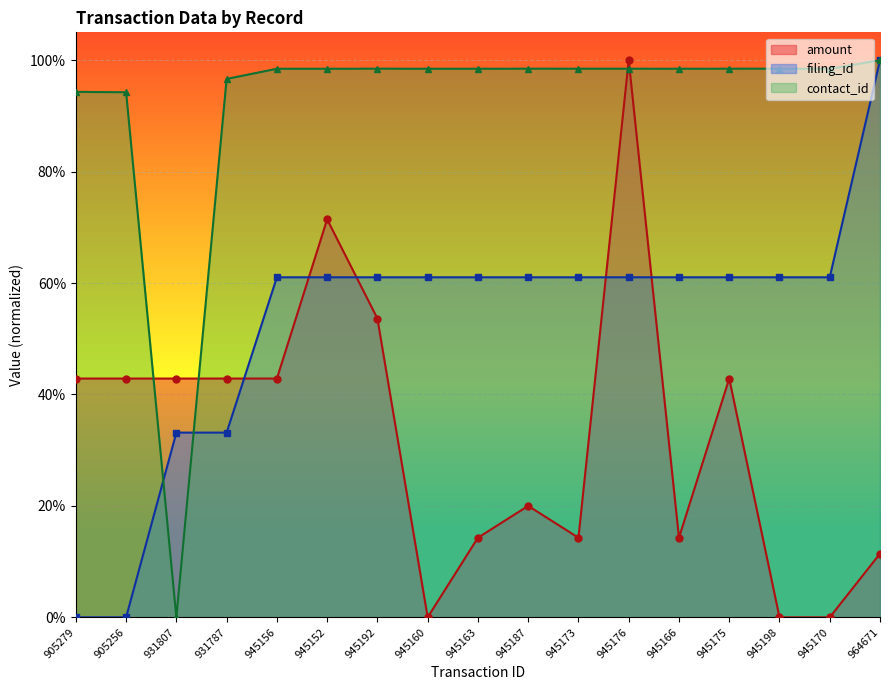

What is the difference between the second highest and second lowest values in the filing_id series?

0.6